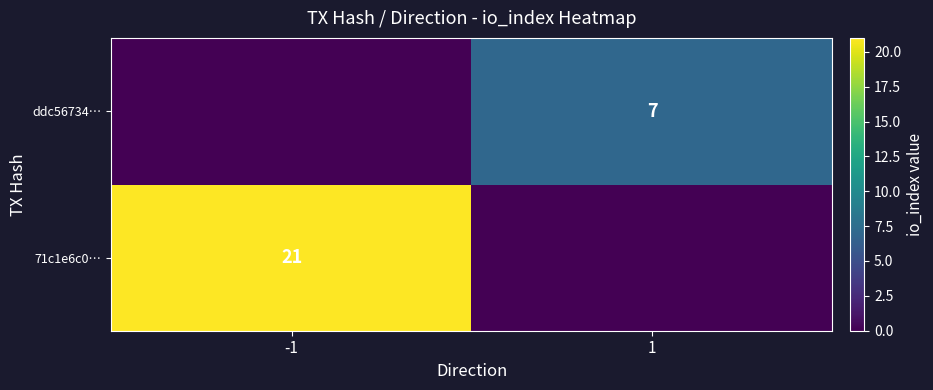

The value of 71c1e6c0… at -1 is 14. True or false?

False